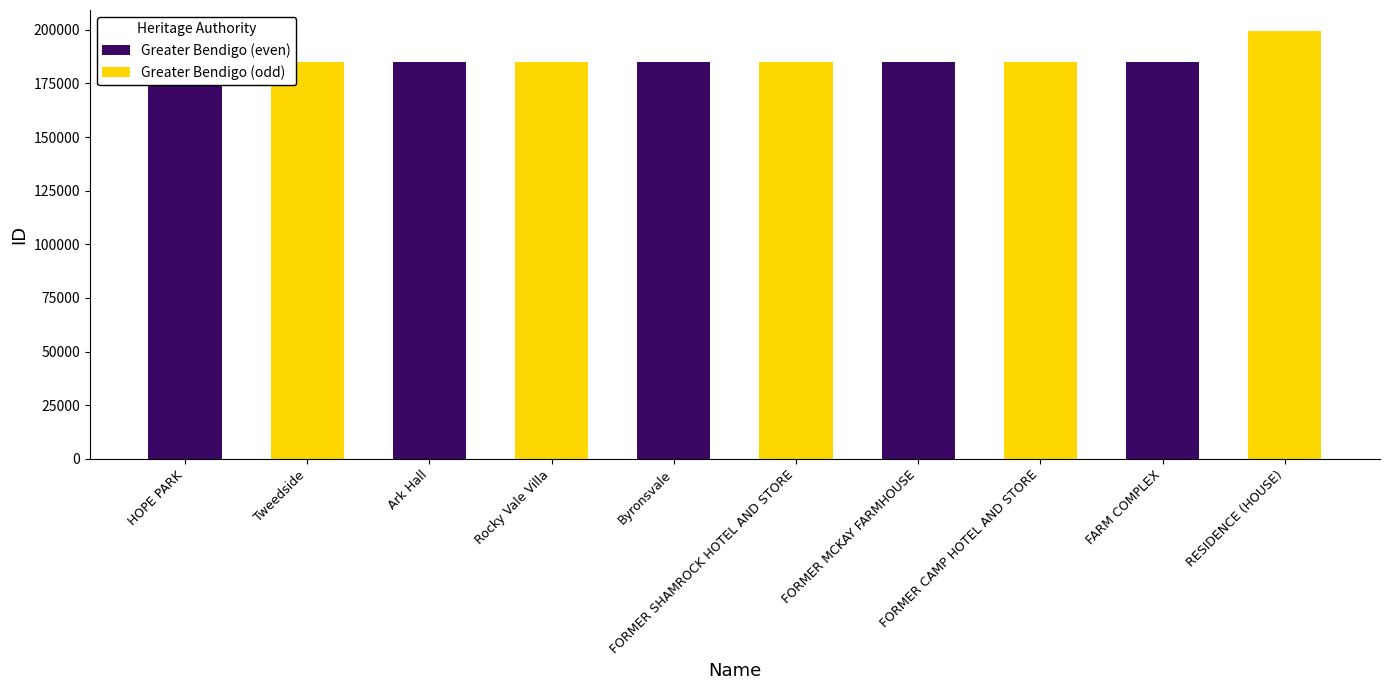

What is the sum of the Greater Bendigo (odd) values at RESIDENCE (HOUSE) and FORMER CAMP HOTEL AND STORE?

384256